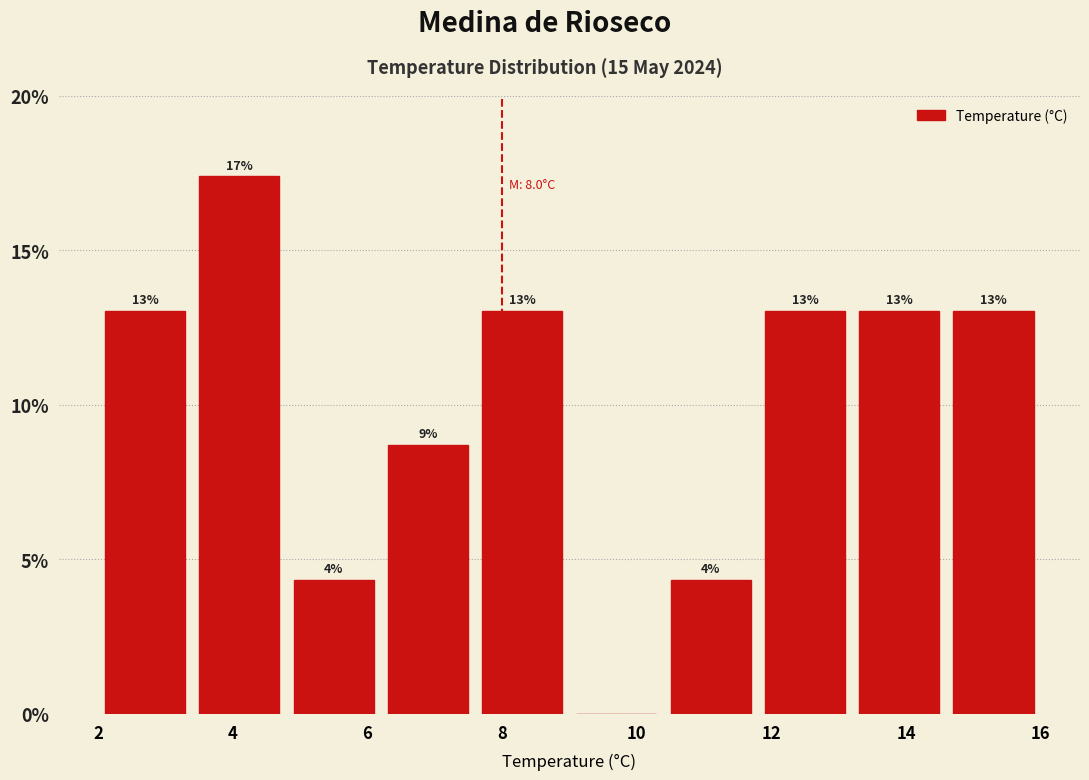

Over which range of the x-axis is the bar tallest?

3.4 to 4.8